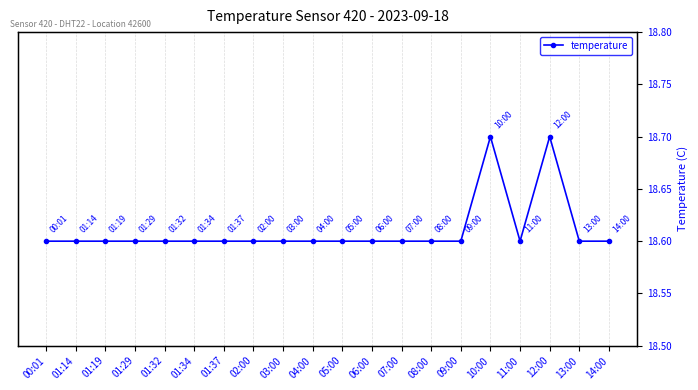

Reading left to right, list all the values displayed in this chart.

00:01=18.6	01:14=18.6	01:19=18.6	01:29=18.6	01:32=18.6	01:34=18.6	01:37=18.6	02:00=18.6	03:00=18.6	04:00=18.6	05:00=18.6	06:00=18.6	07:00=18.6	08:00=18.6	09:00=18.6	10:00=18.7	11:00=18.6	12:00=18.7	13:00=18.6	14:00=18.6